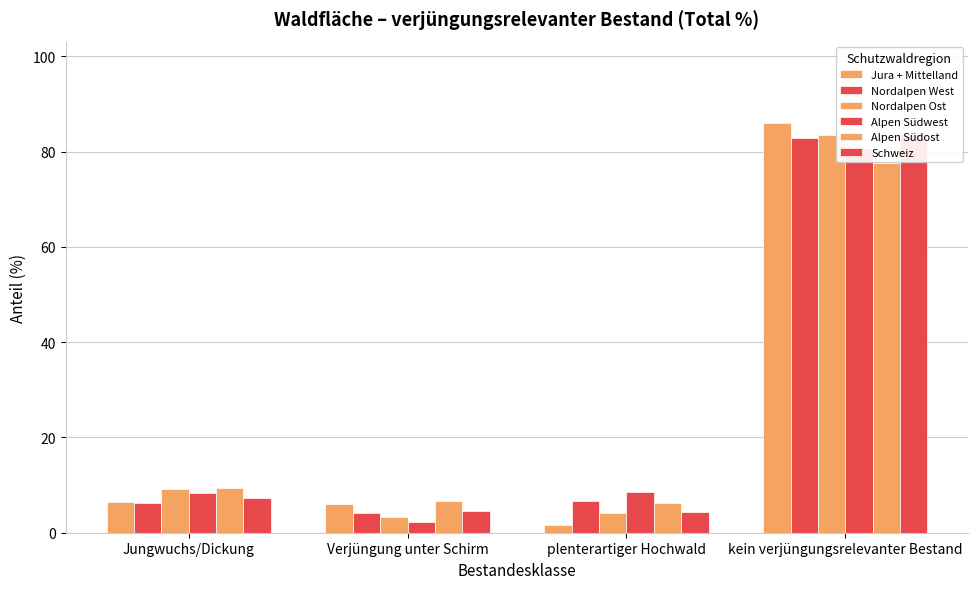

How many bars are there in total?

24